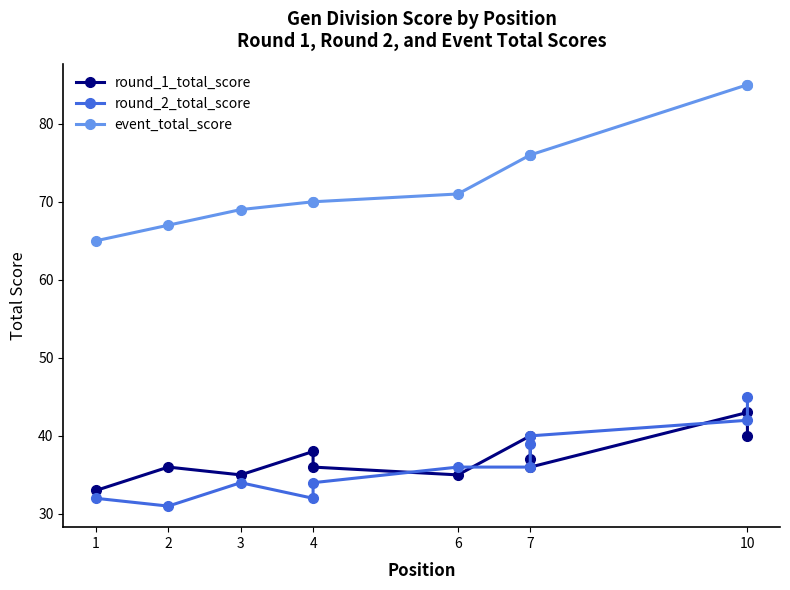

How many data points in round_1_total_score are above 36?

5